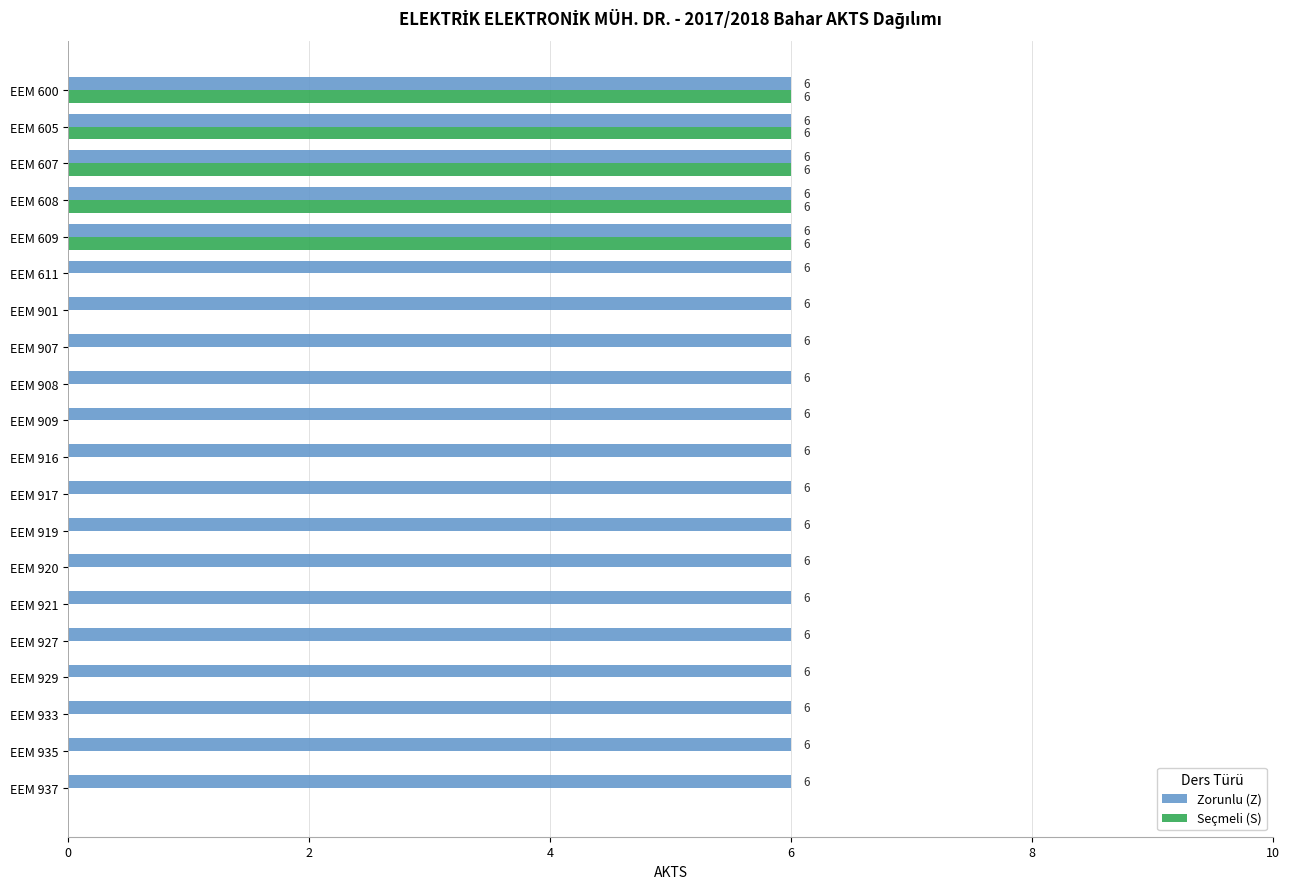

What is the average value of the Zorunlu (Z) series?

6